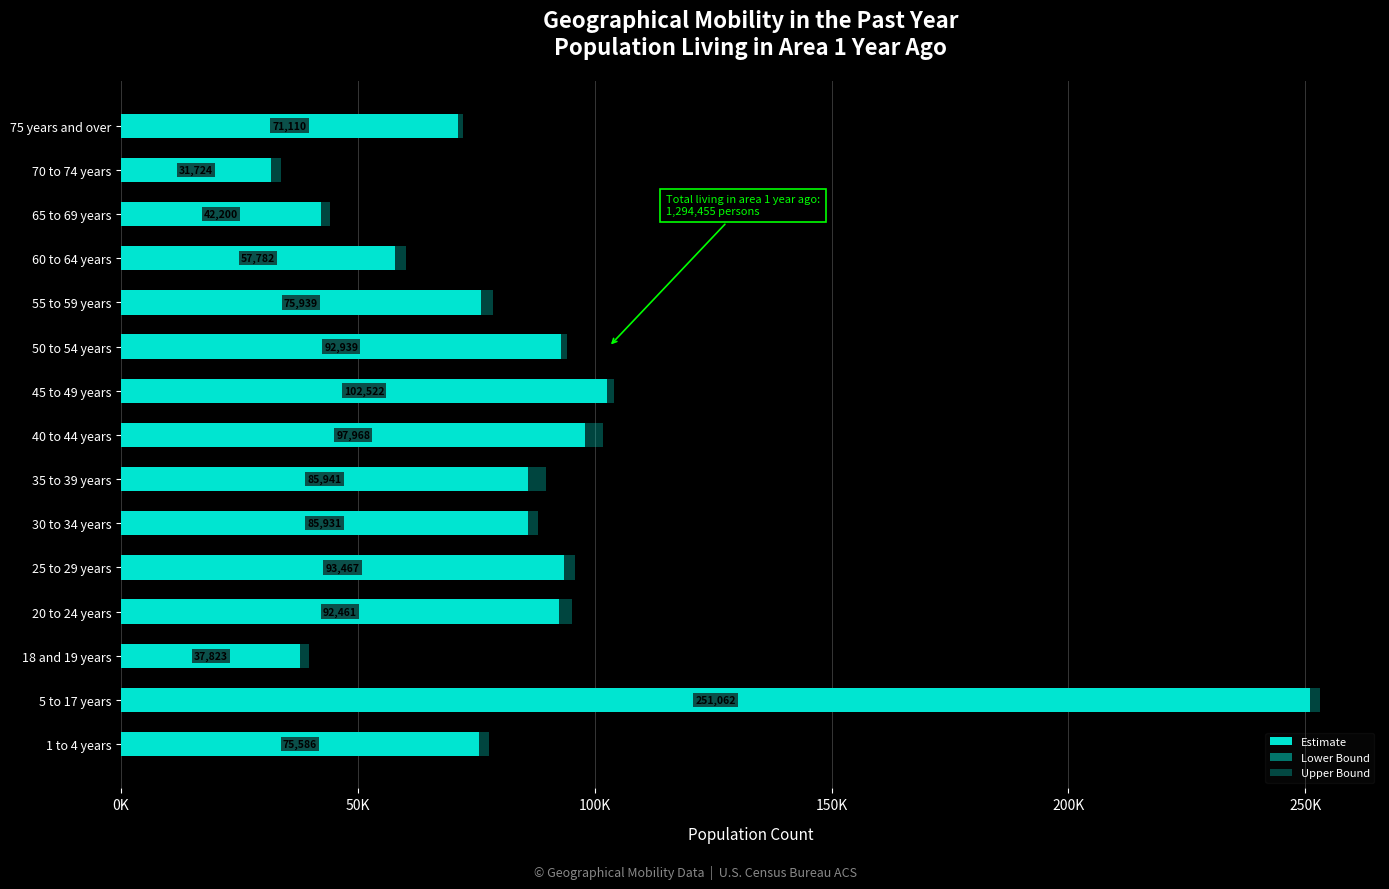

What is the average value of the Upper Bound series?

88493